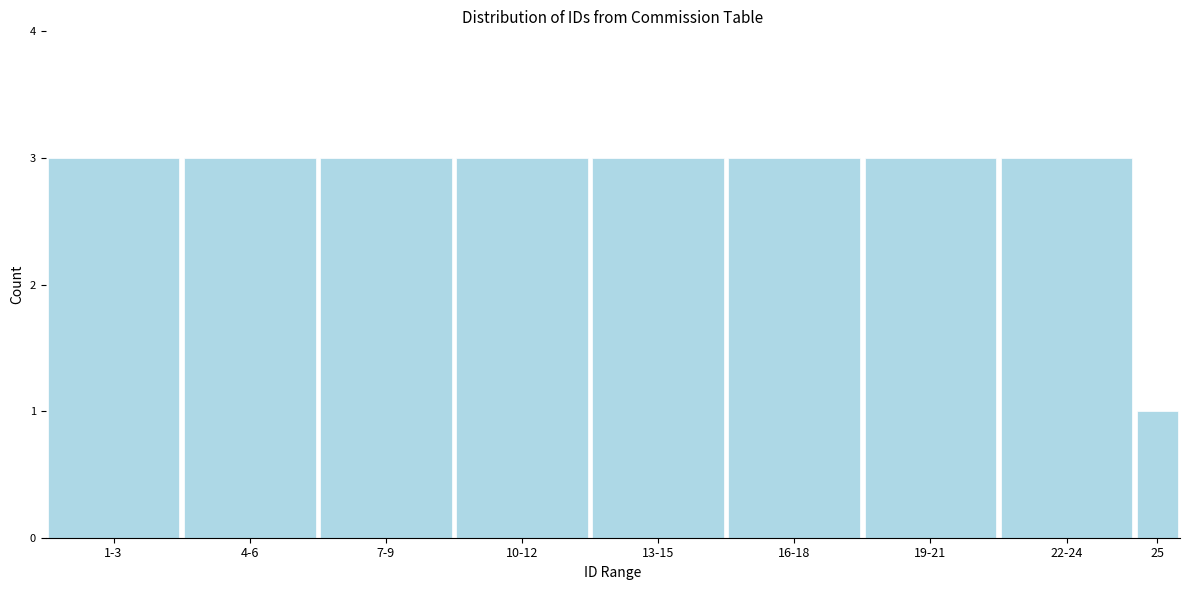

Reading left to right, transcribe all the data shown in this chart.

3	3	3	3	3	3	3	3	1